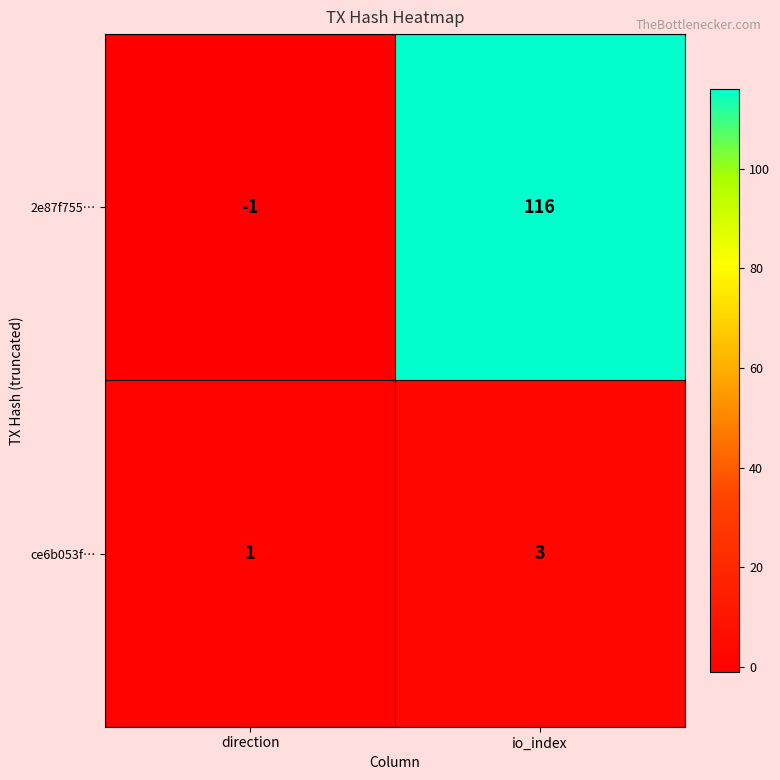

Which category has the highest value in the 2e87f755… series?

io_index